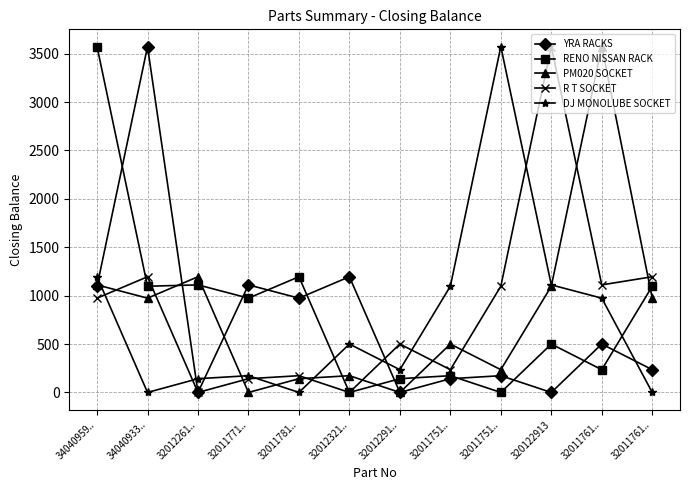

How many lines are shown in the chart?

5